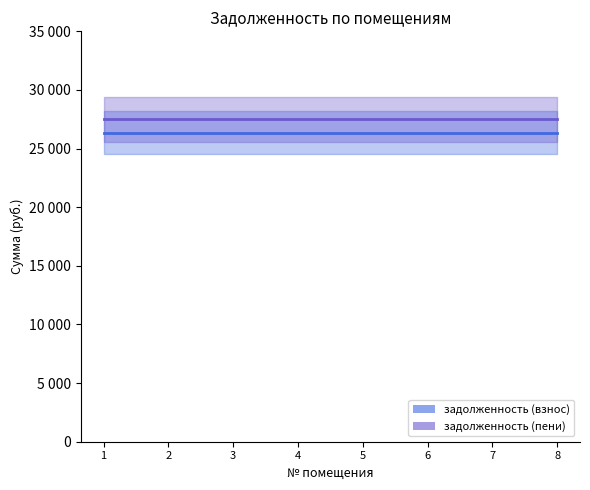

Which series has the widest spread of values?

задолженность (взнос)